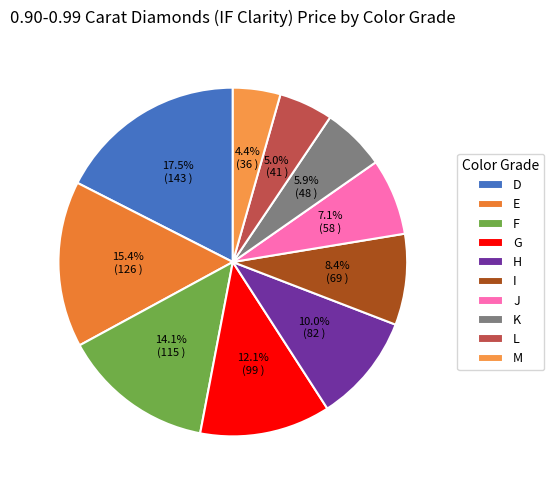

Between J and I, which is larger?

I